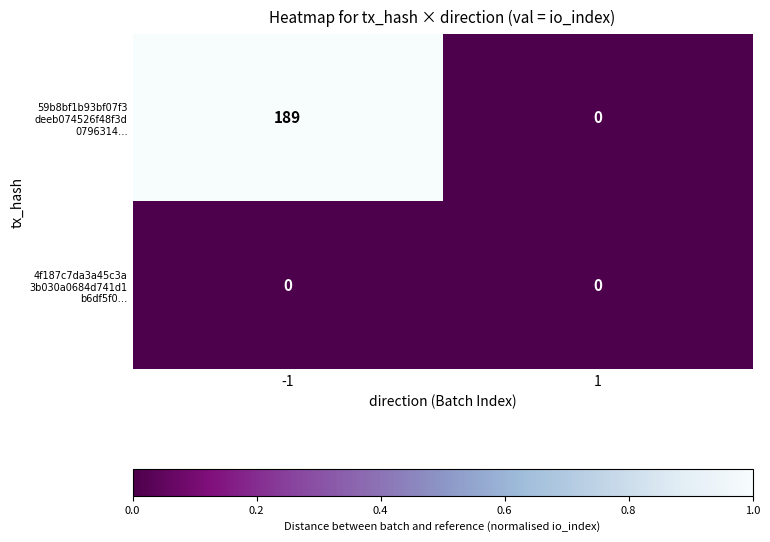

What is the total value across all series at -1?

189